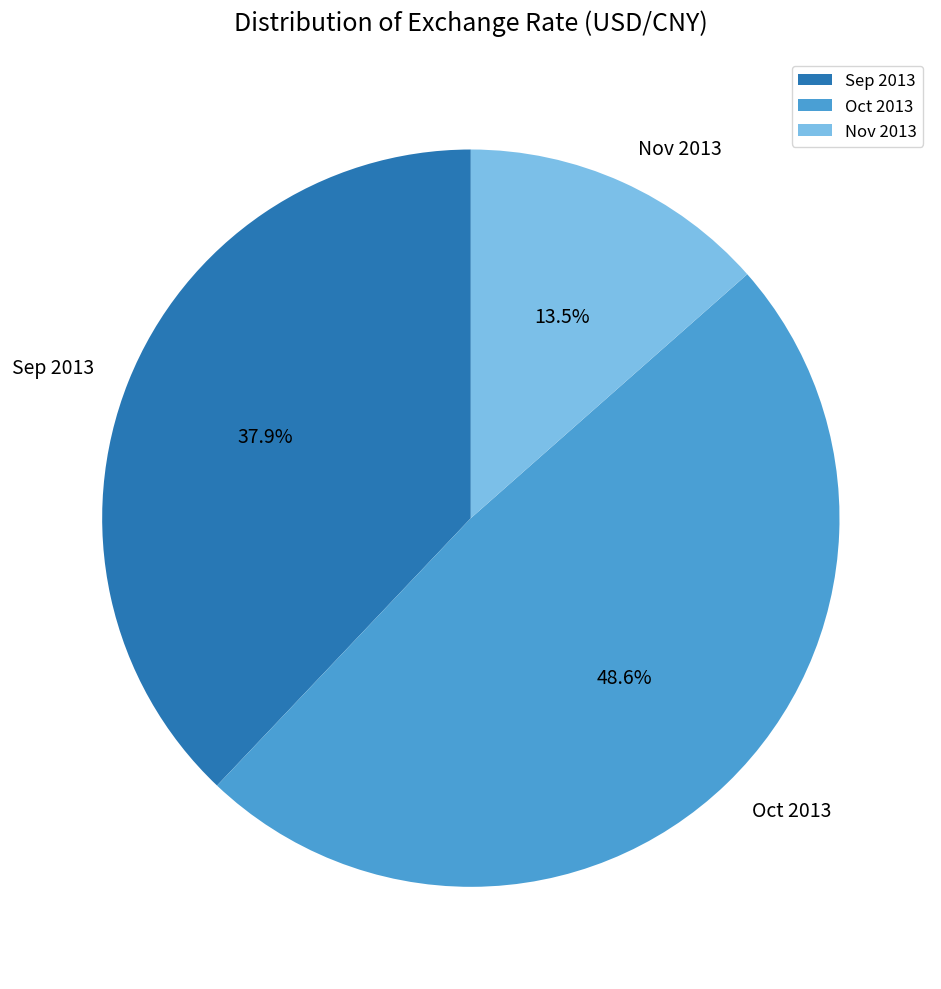

Approximately how many times larger is the value at Sep 2013 compared to Nov 2013?

2.8